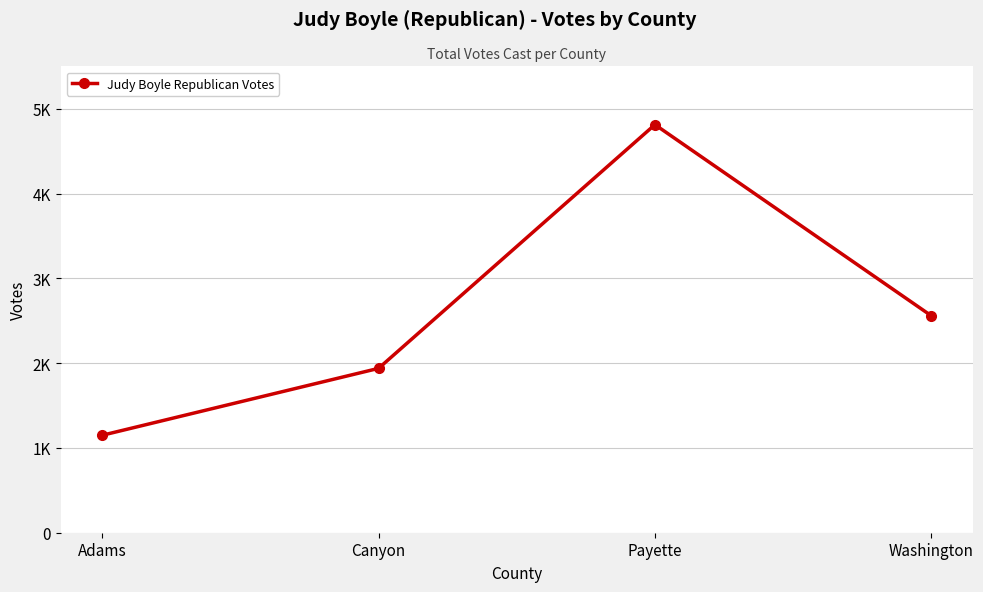

Where is the first local maximum?

Payette